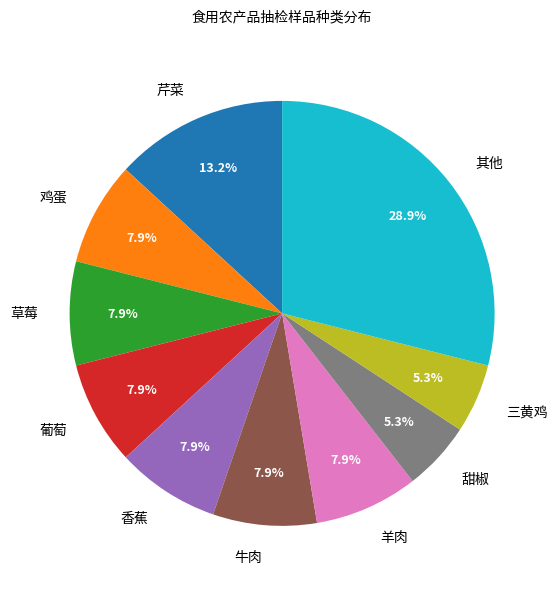

What is the ratio of the value at 羊肉 to the value at 其他?

0.3